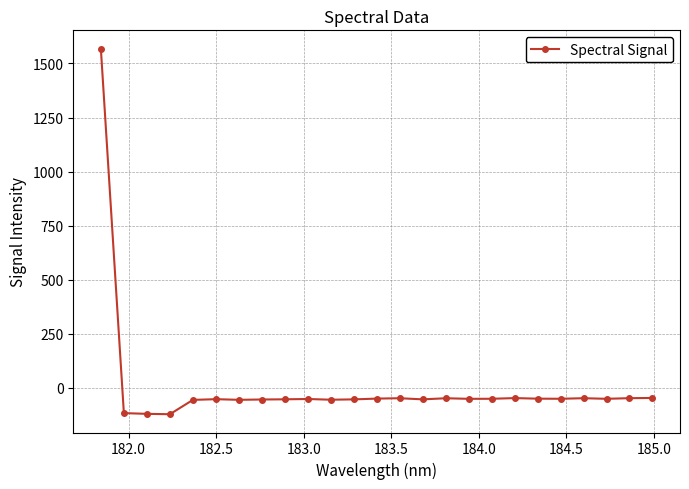

True or false: the data has more than 1 interior local peaks.

True